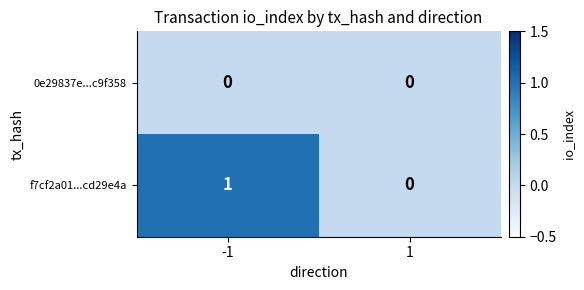

The 0e29837e...c9f358 series shows 0 at -1. True or false?

True